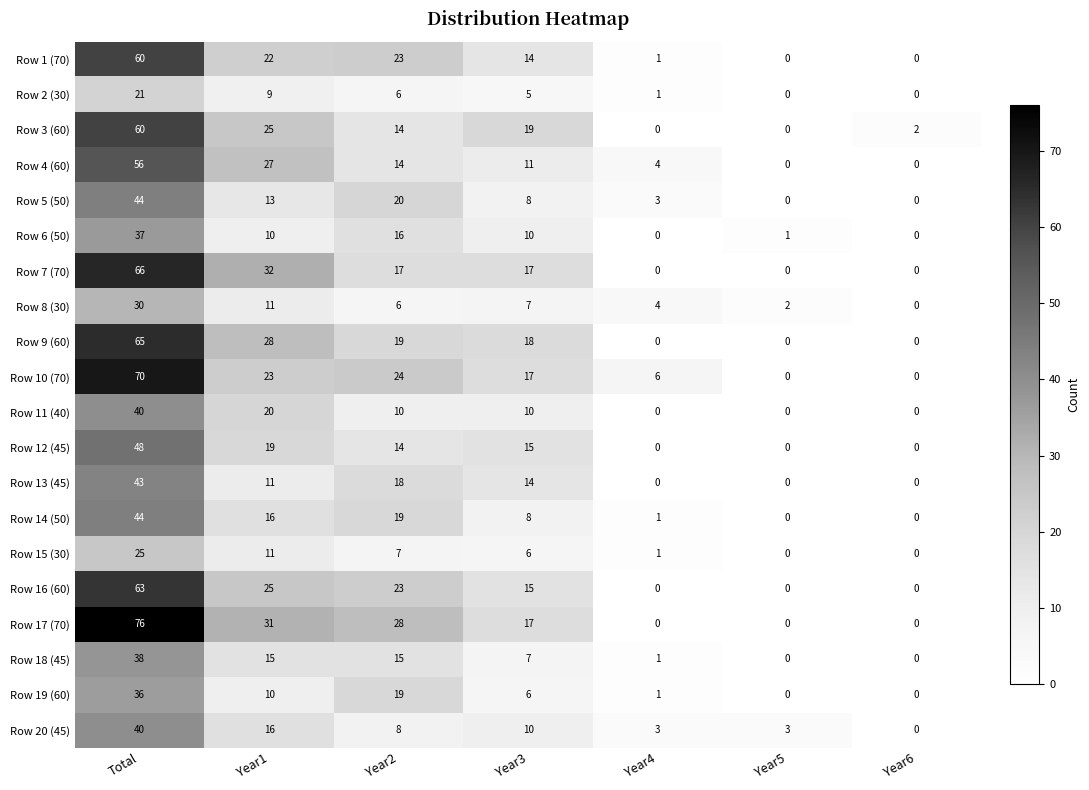

Which series has the largest total across all categories?

Row 17 (70)